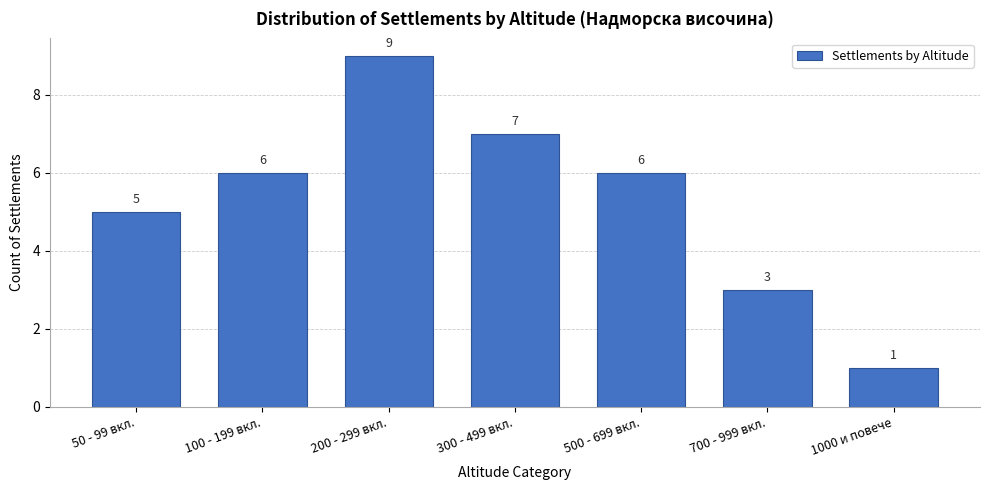

Reading left to right, transcribe all the data shown in this chart.

50 - 99 вкл.=5	100 - 199 вкл.=6	200 - 299 вкл.=9	300 - 499 вкл.=7	500 - 699 вкл.=6	700 - 999 вкл.=3	1000 и повече=1